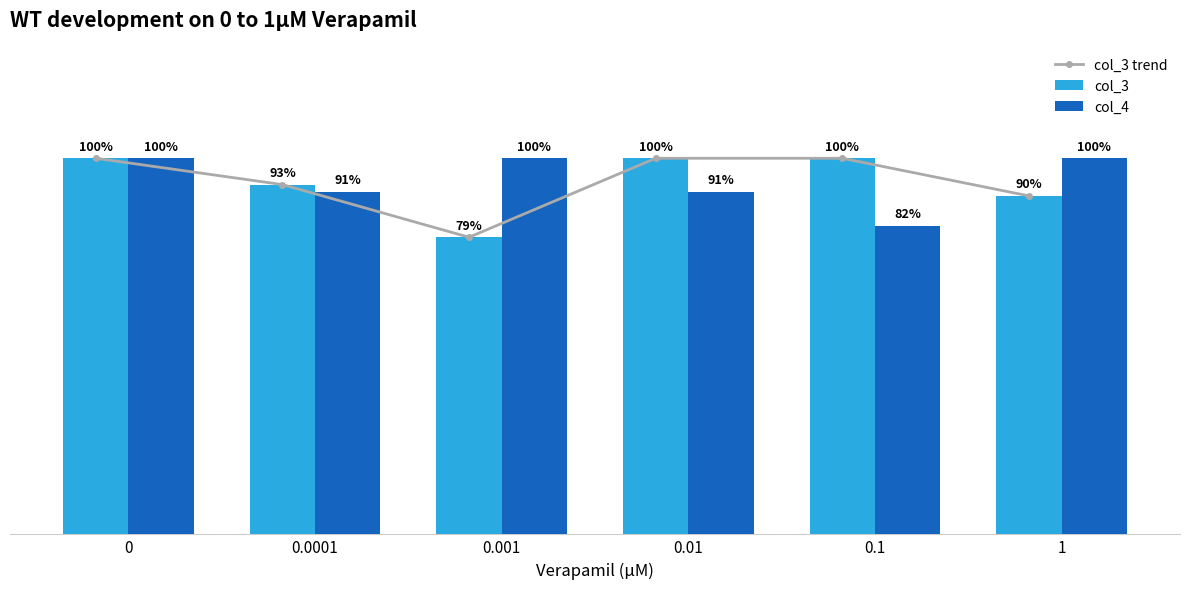

What is the maximum value for col_4?

100